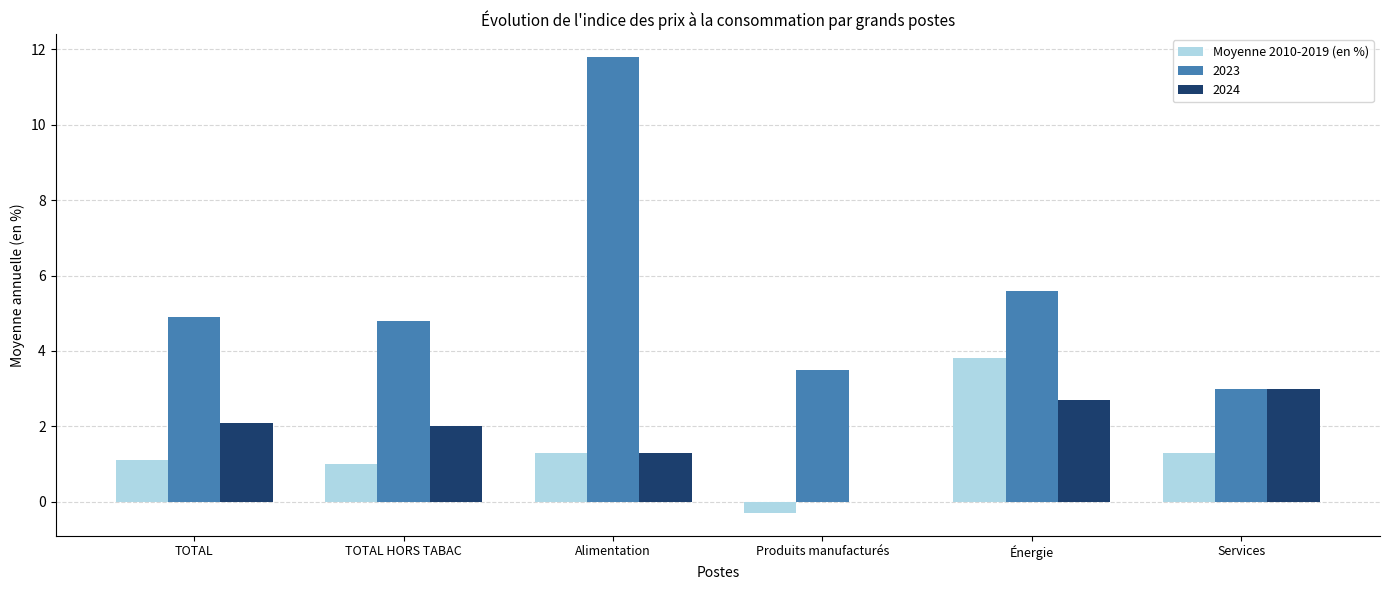

The Moyenne 2010-2019 (en %) series shows 1.3 at Services. True or false?

True